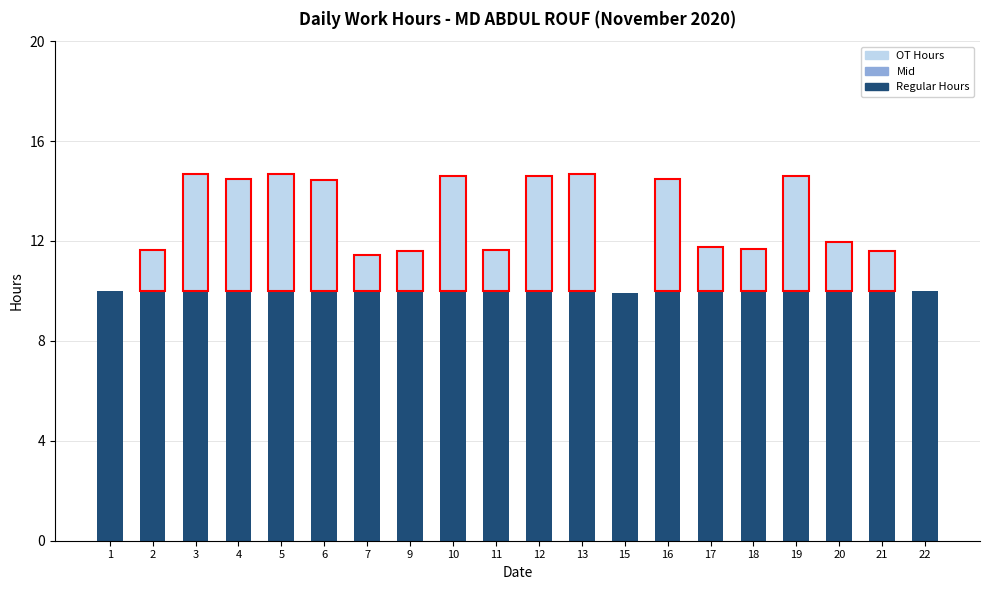

What is the total value across all series at 6?

14.4